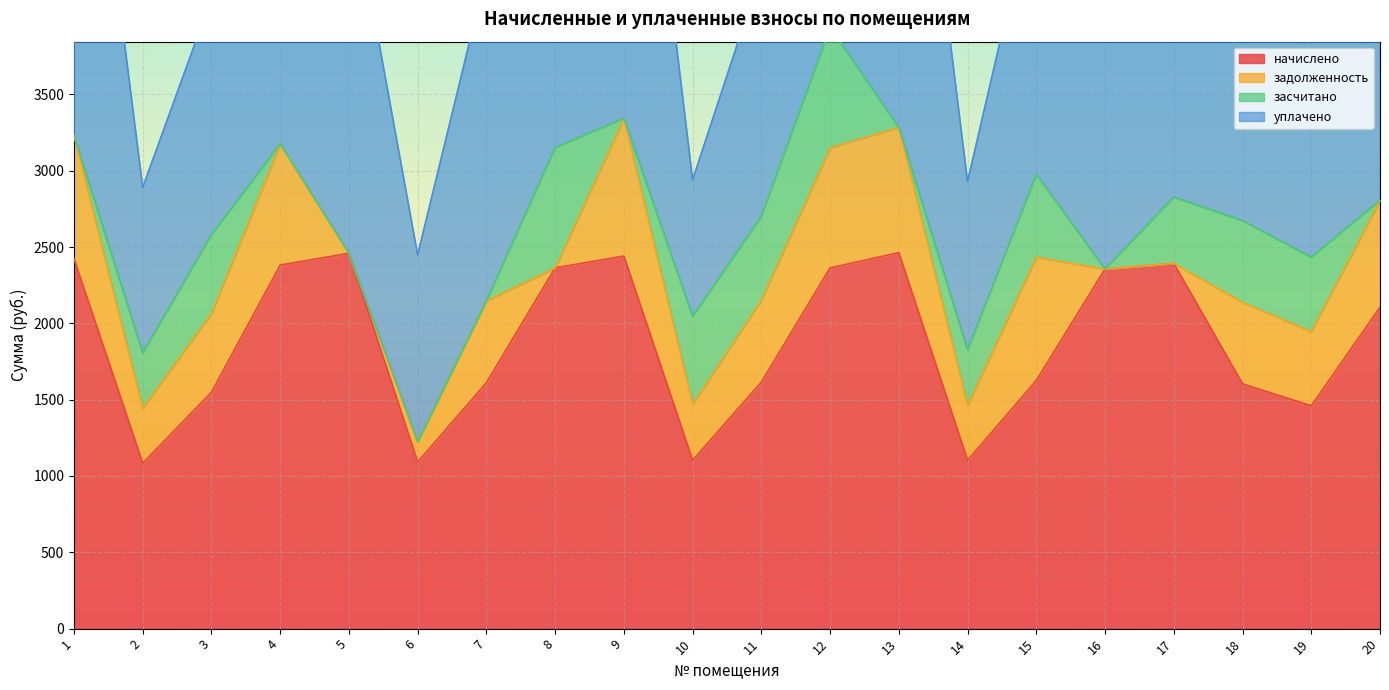

What value does the начислено series have at 4?

2381.8